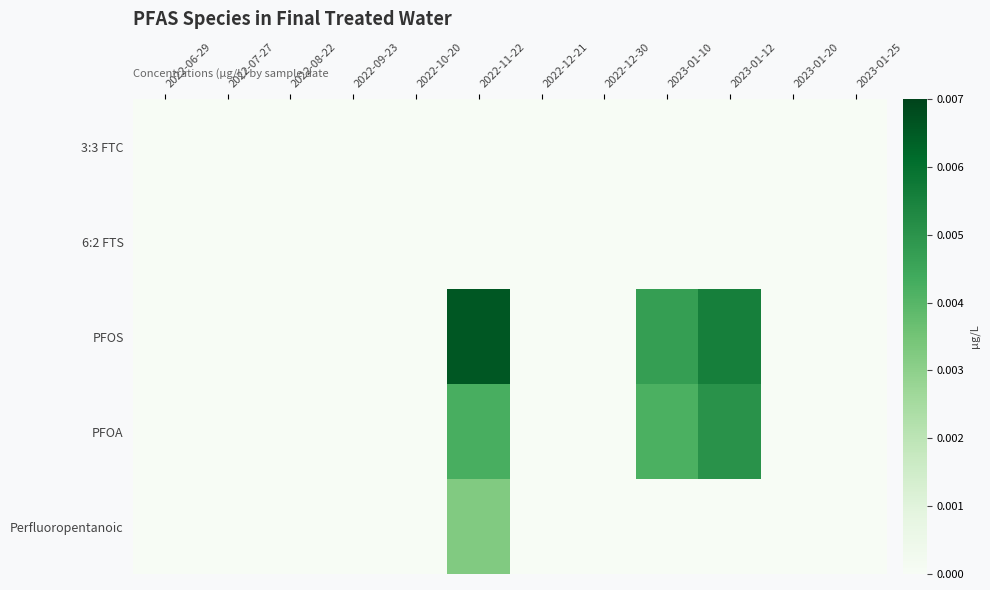

Rank the series by their maximum value, from lowest to highest.

3:3 FTC, 6:2 FTS, Perfluoropentanoic, PFOA, PFOS